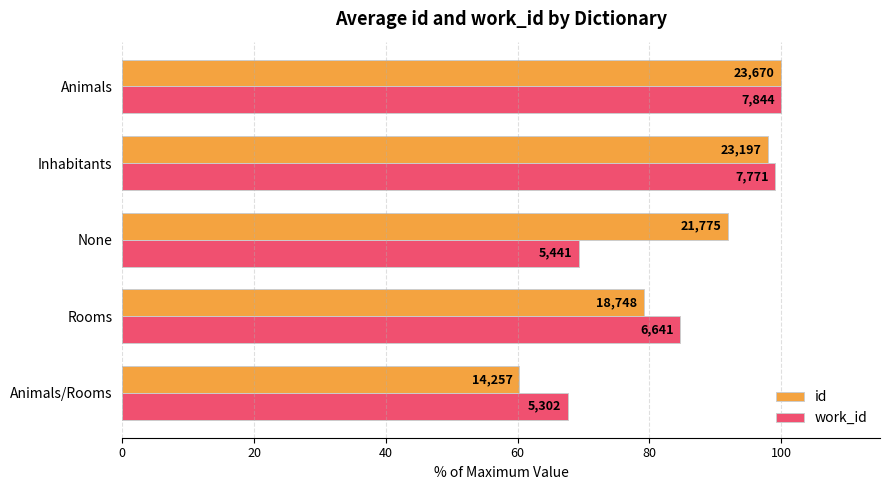

What is the greatest value displayed?

100.0